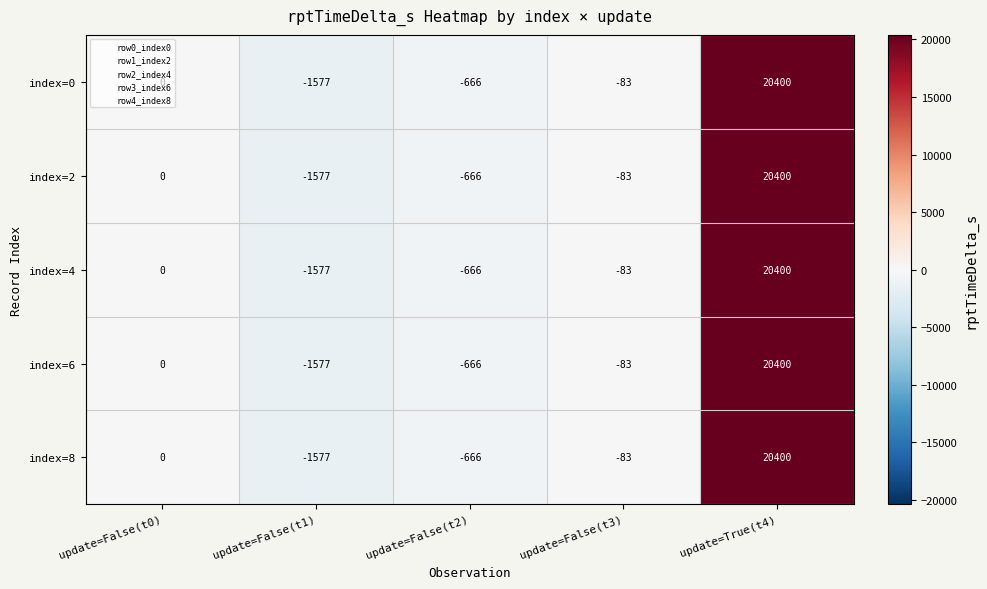

What is the greatest value displayed?

20400